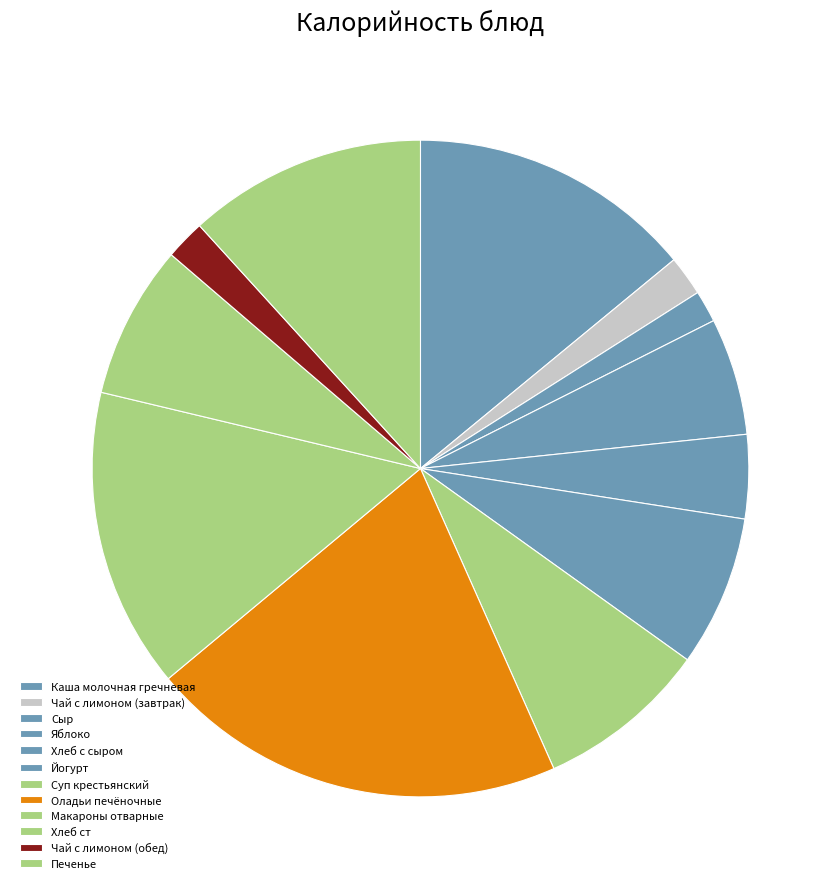

To the nearest percent, what is the combined percentage of Яблоко and Хлеб ст?

13%